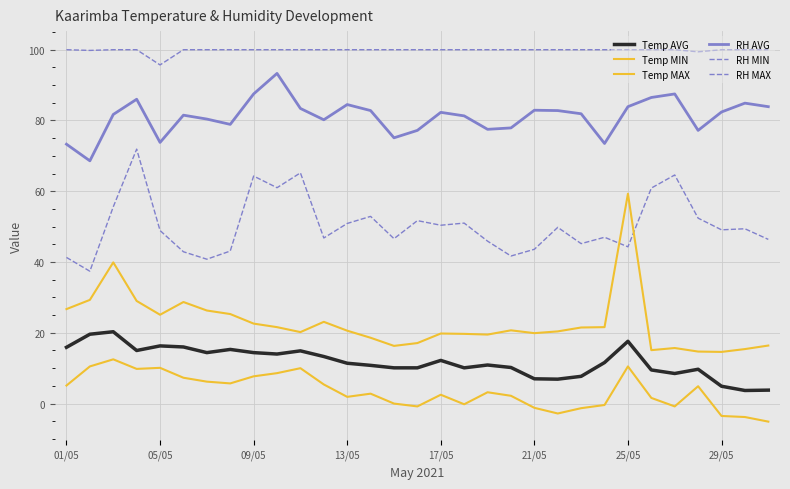

What is the sum of all Temp MIN values?

108.6